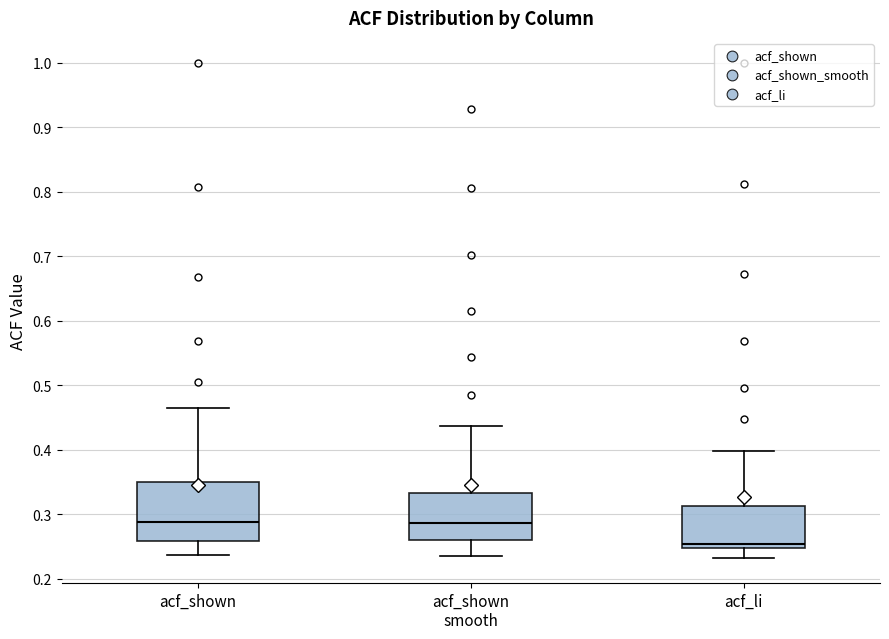

Which box is the tallest, from its lower edge to its upper edge?

acf_shown